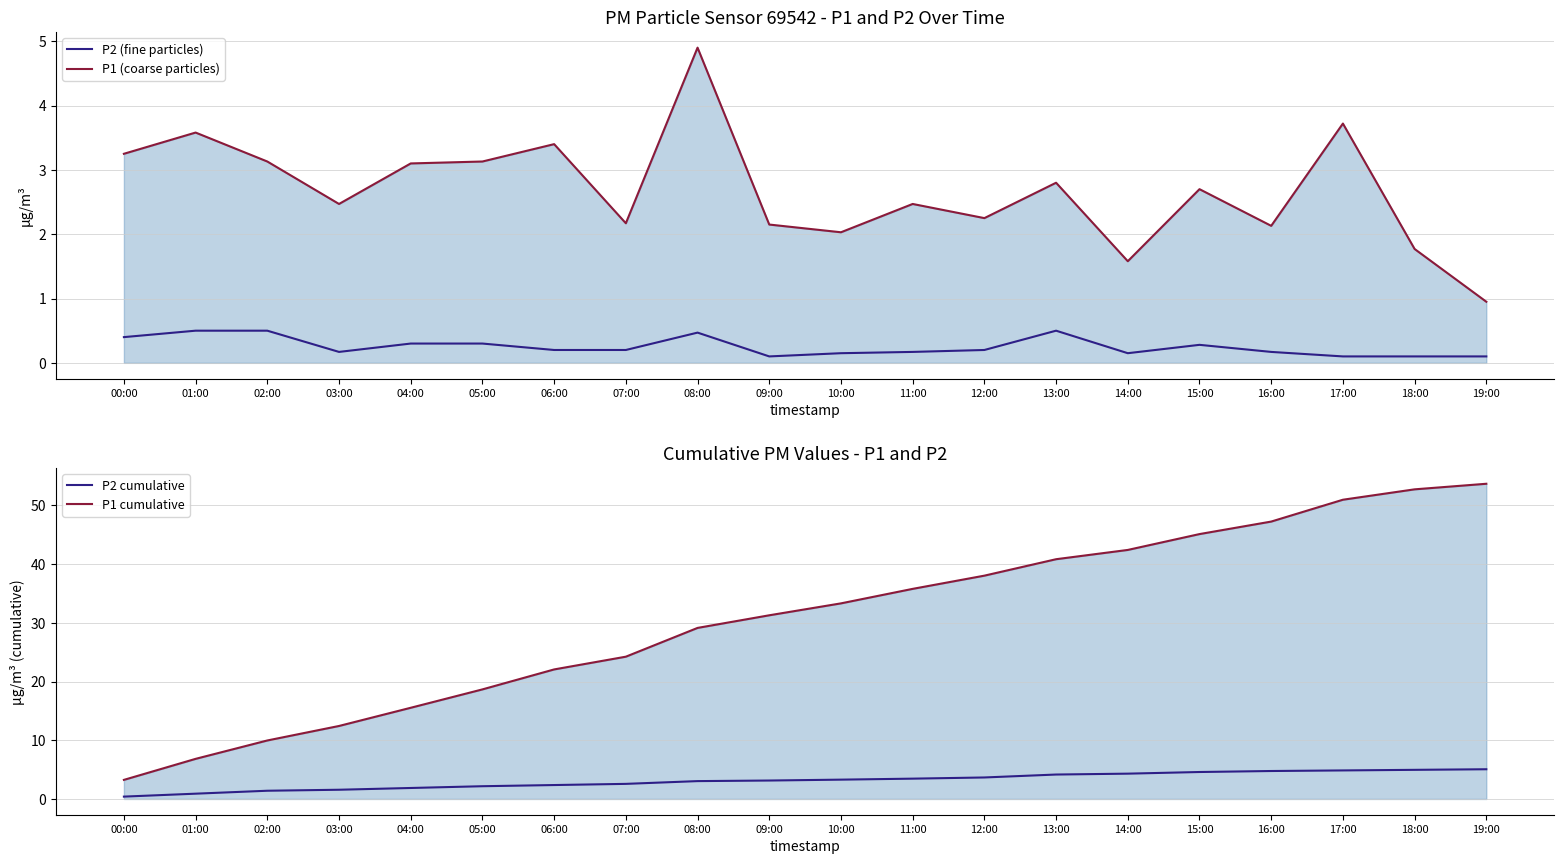

True or false: P1 cumulative and P2 cumulative intersect in this chart.

False